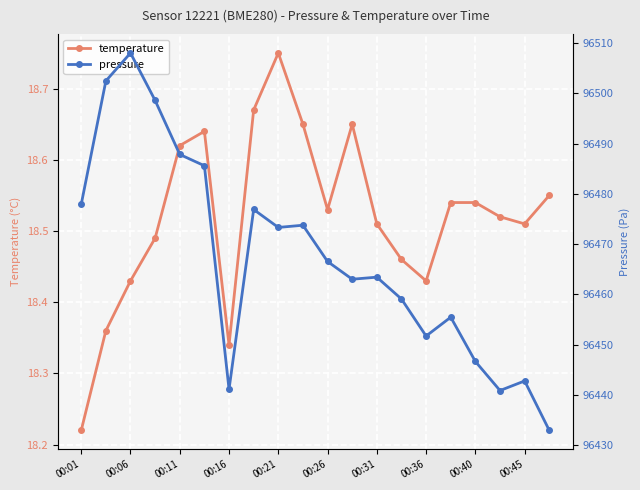

How many lines are shown in the chart?

2